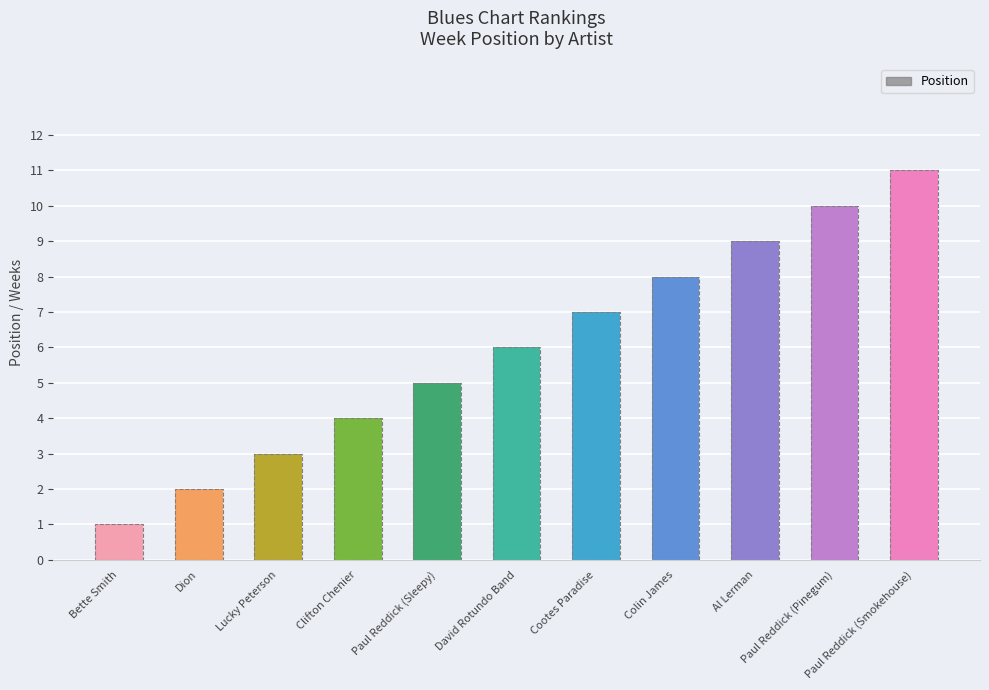

Is it true that Peak Position equals 4 at Clifton Chenier?

True